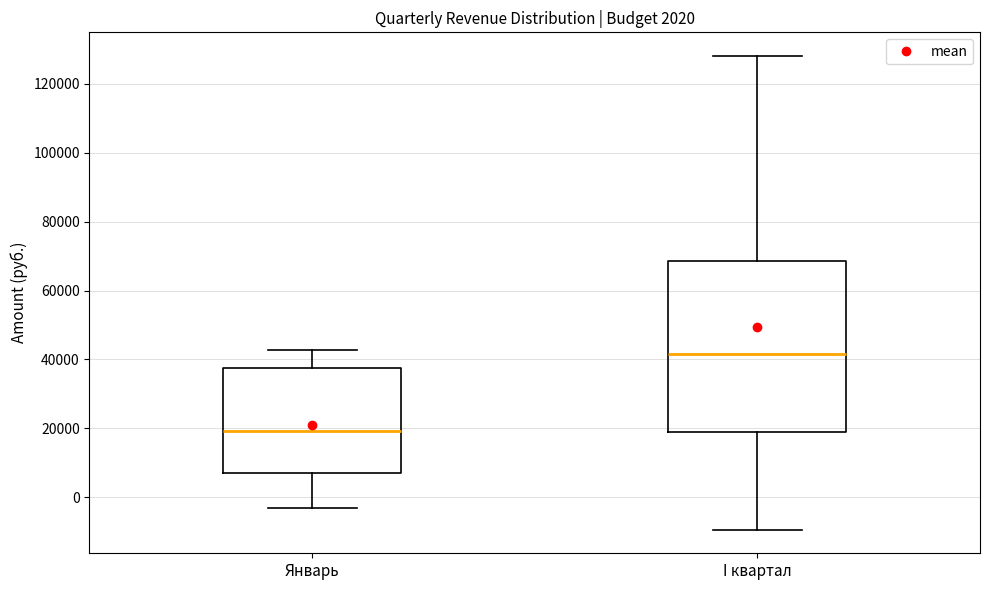

Reading left to right, transcribe this box plot: for each box, give where its median line is, the range the box spans, and where its two whiskers end, as read against the y-axis. The values are not printed on the chart, so give them approximately, as read against the axis.

Январь: median 20000, box 8000 to 38000, whiskers -4000 to 42000
I квартал: median 42000, box 18000 to 68000, whiskers -10000 to 128000